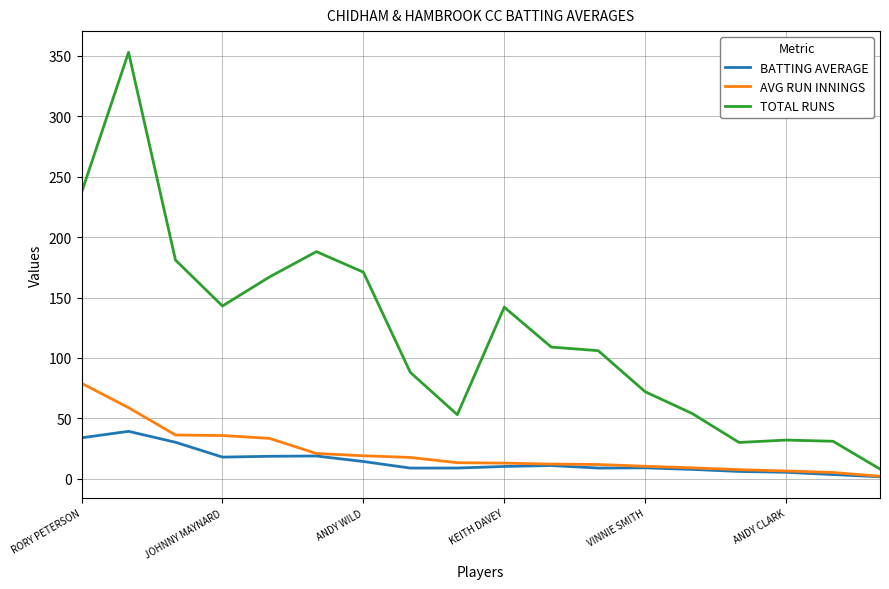

Which series has the largest total across all categories?

TOTAL RUNS